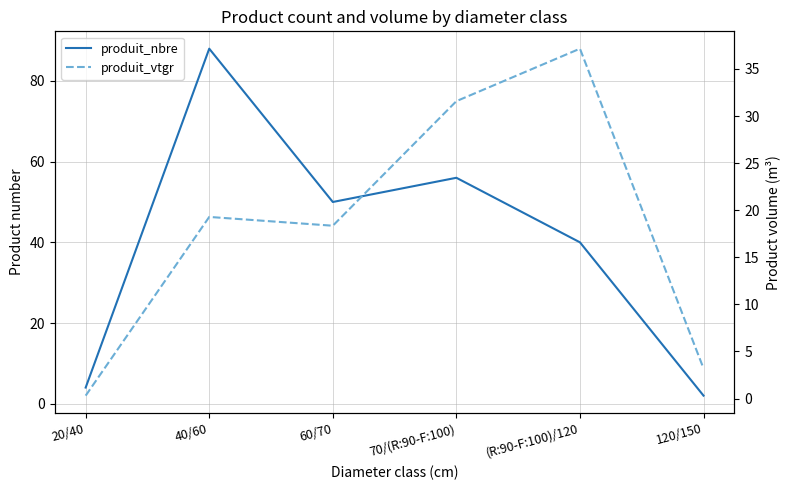

At which category is the sum across all series the highest?

40/60